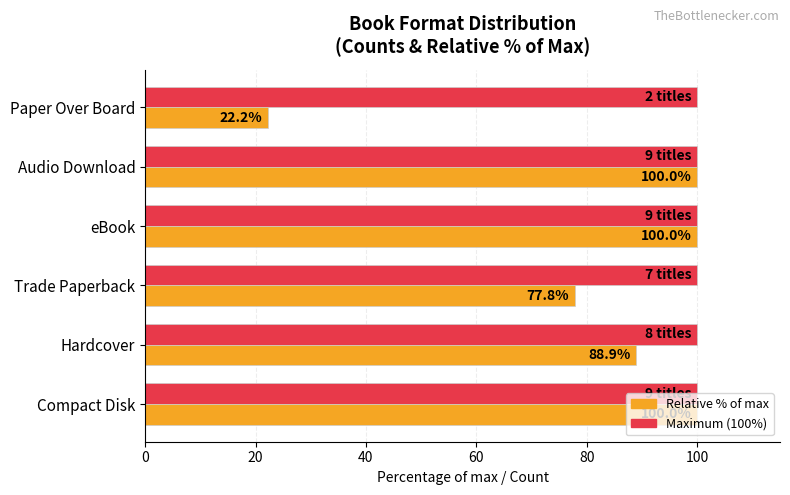

What is the difference between the highest and lowest values at Paper Over Board?

77.8